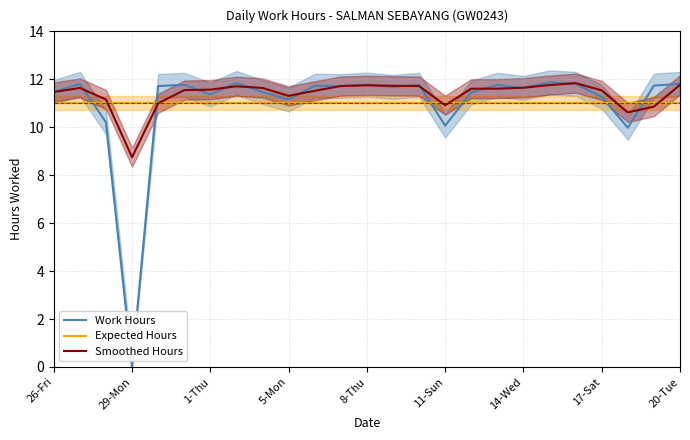

What is the highest value of the Expected Hours series?

11.0